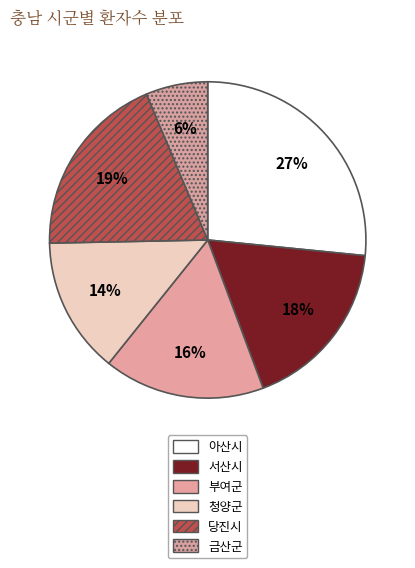

The 서산시 slice represents 18% of the pie. True or false?

True